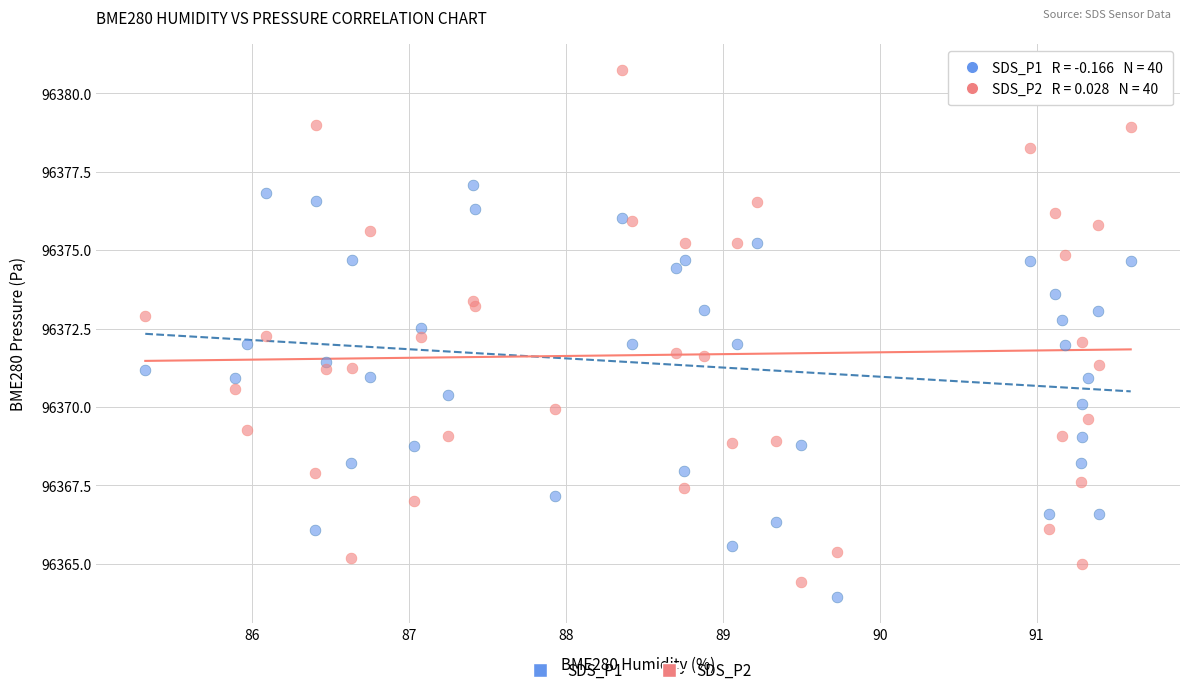

Which series has the widest spread of Y values?

SDS_P2